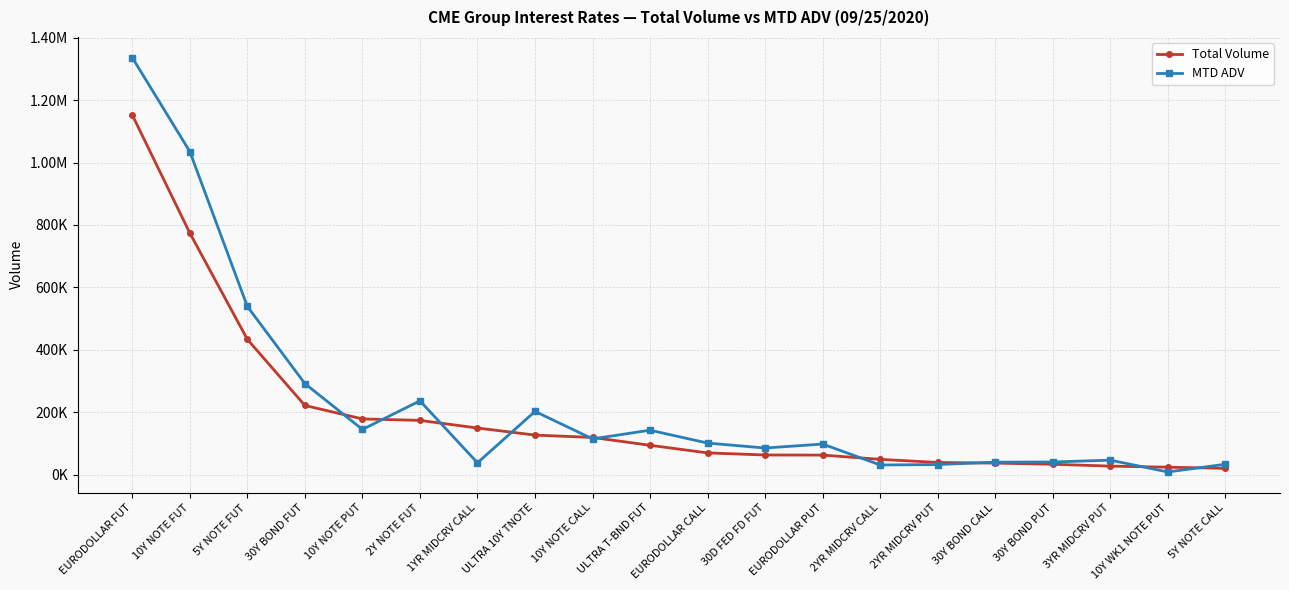

What is the highest value of the MTD ADV series?

1335672